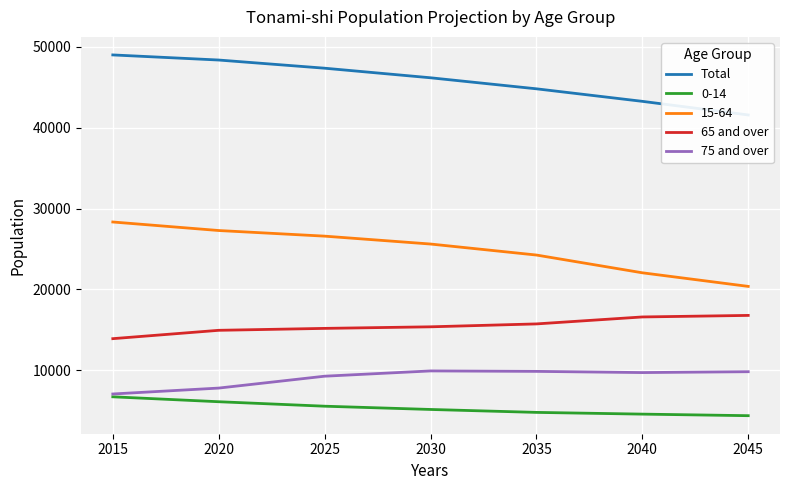

True or false: 65 and over and 75 and over intersect in this chart.

False